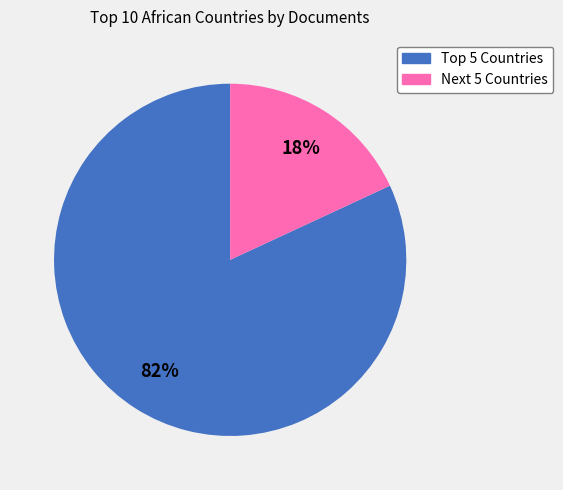

To the nearest percent, what is the difference between the largest and smallest slice percentages?

64%